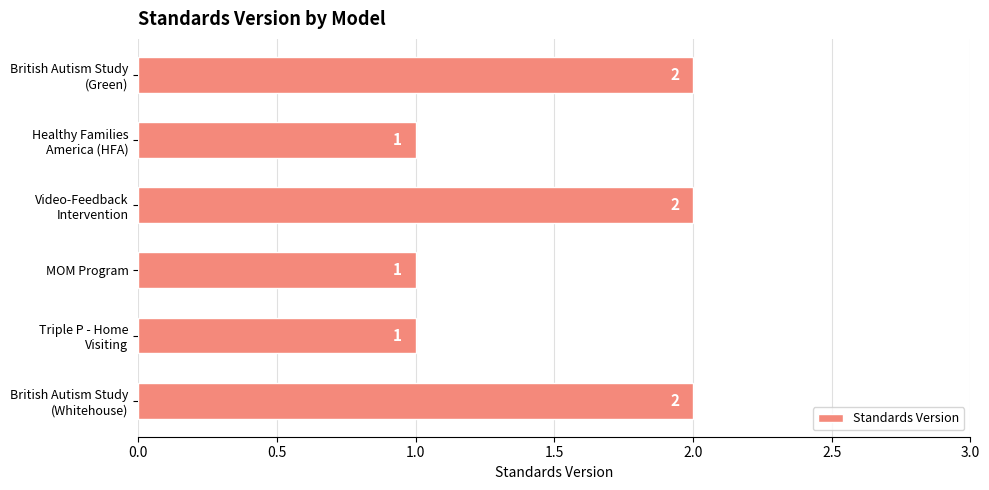

How many values are between 1 and 2?

6